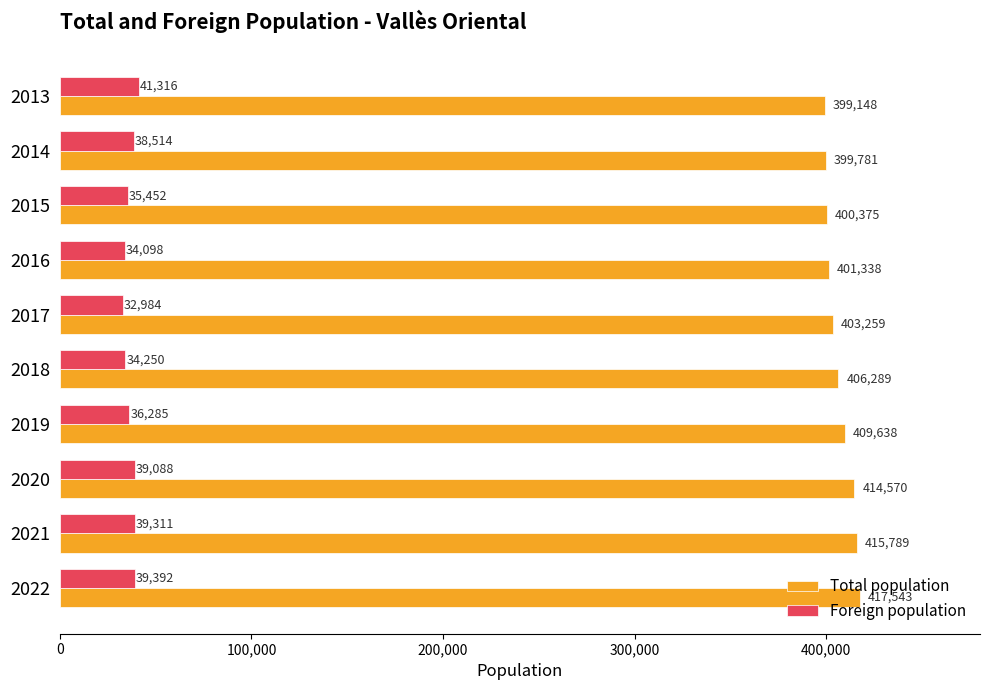

Is it true that Foreign population equals 20527 at 2020?

False